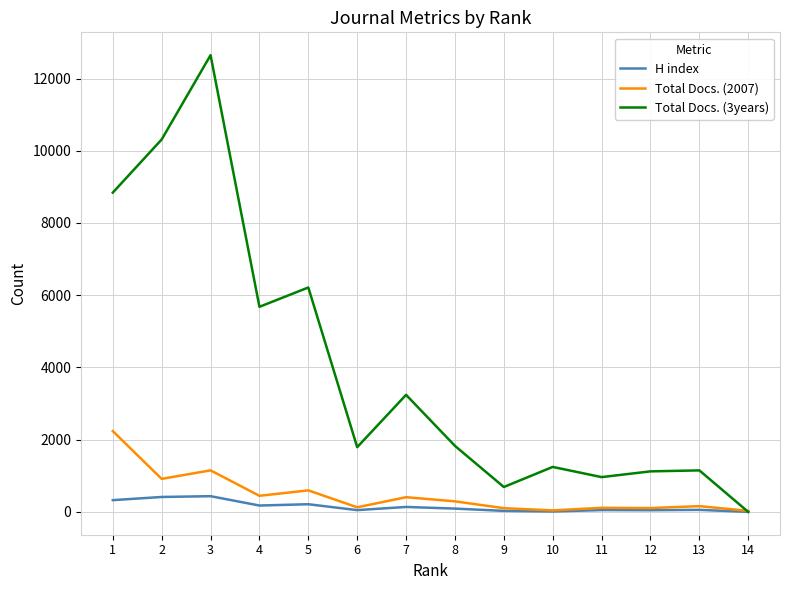

Does the chart have visible grid lines?

Yes